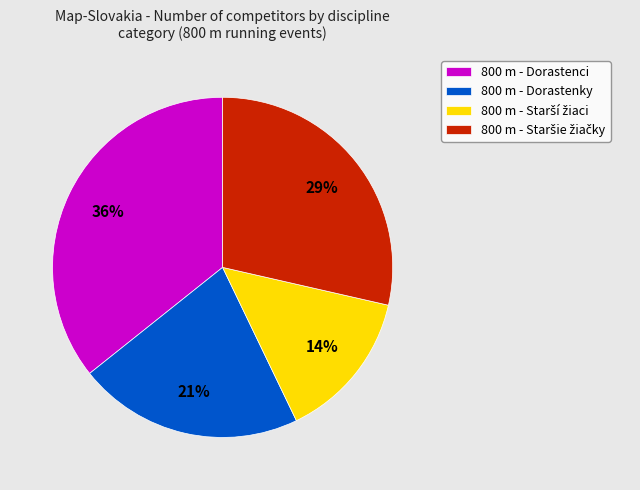

What percentage is the 800 m - Dorastenky slice, to the nearest percent?

21%